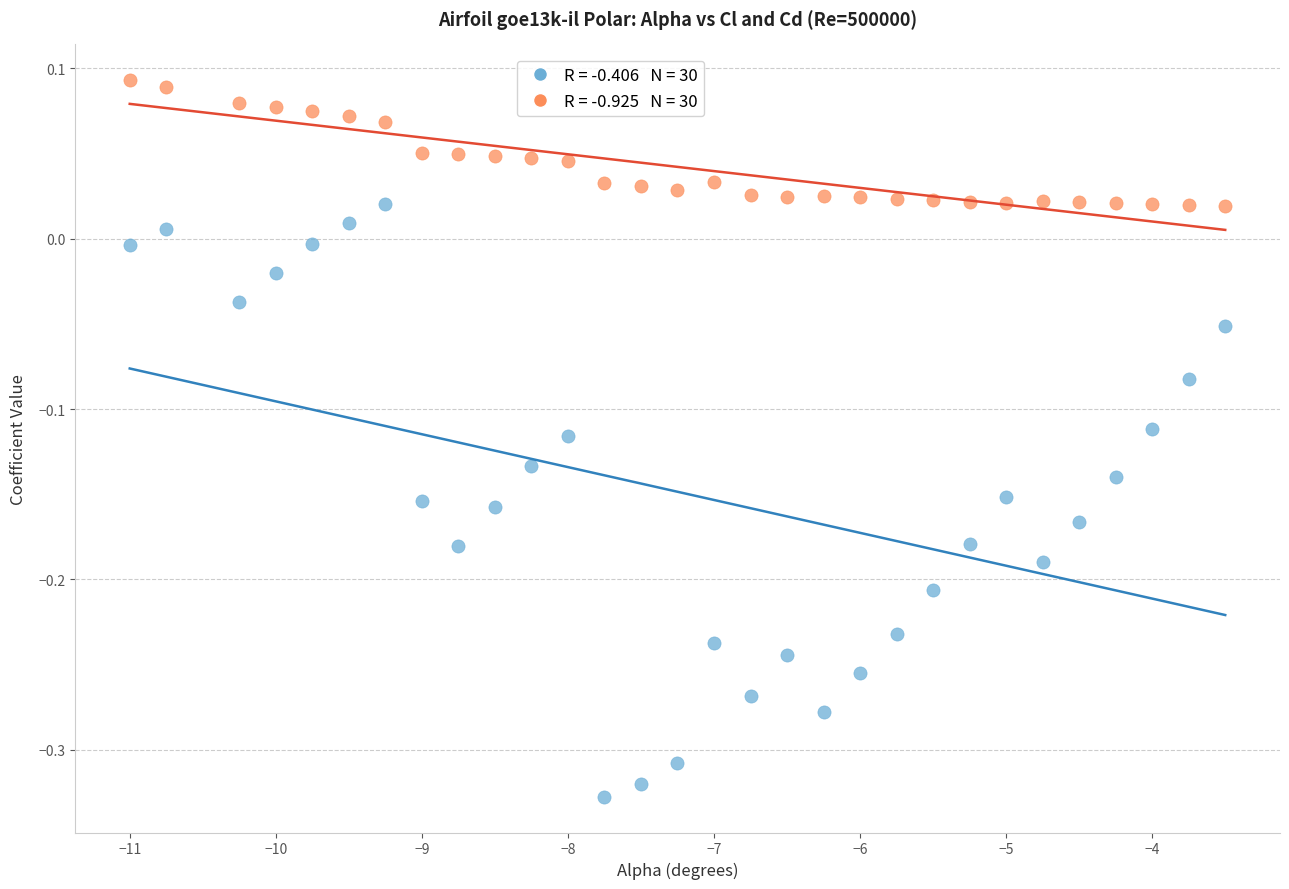

Across all data points, what is the range of Y values (max minus min)?

0.4